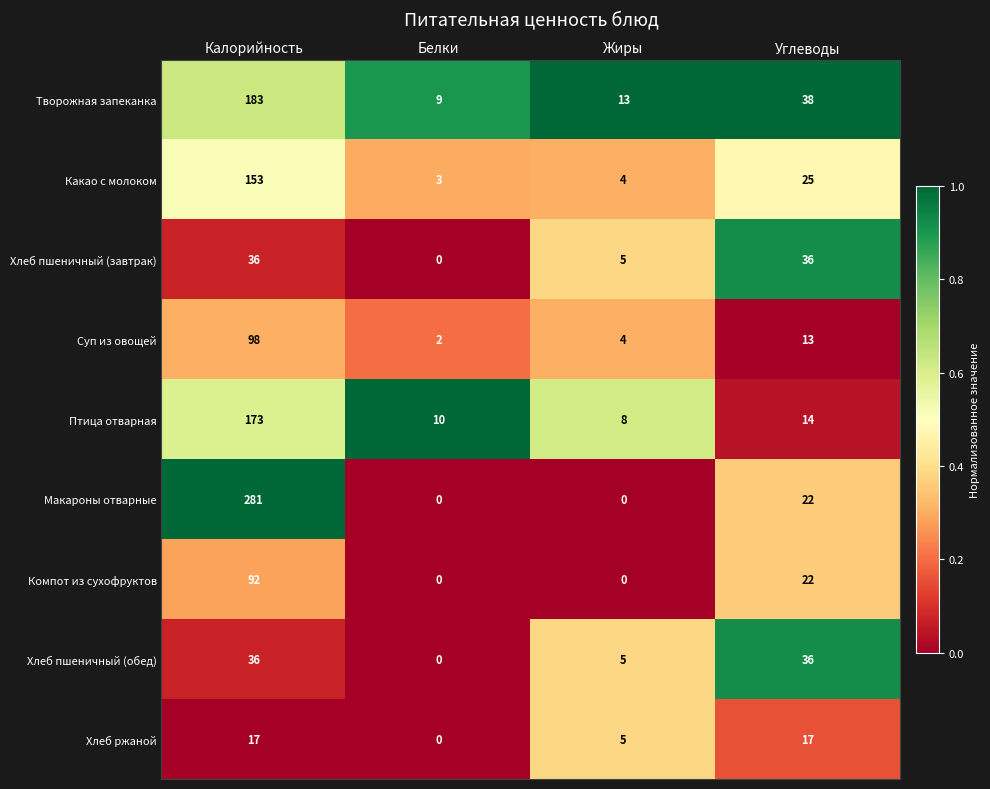

Is it true that Хлеб ржаной equals 0 at Белки?

True